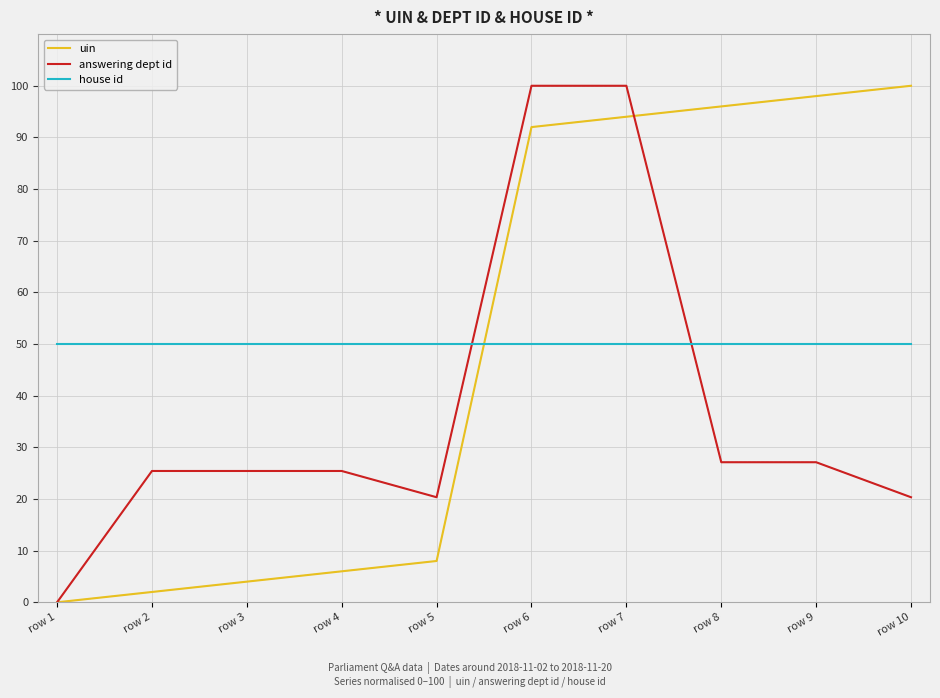

What are all the series names shown in the legend?

uin, answering dept id, house id